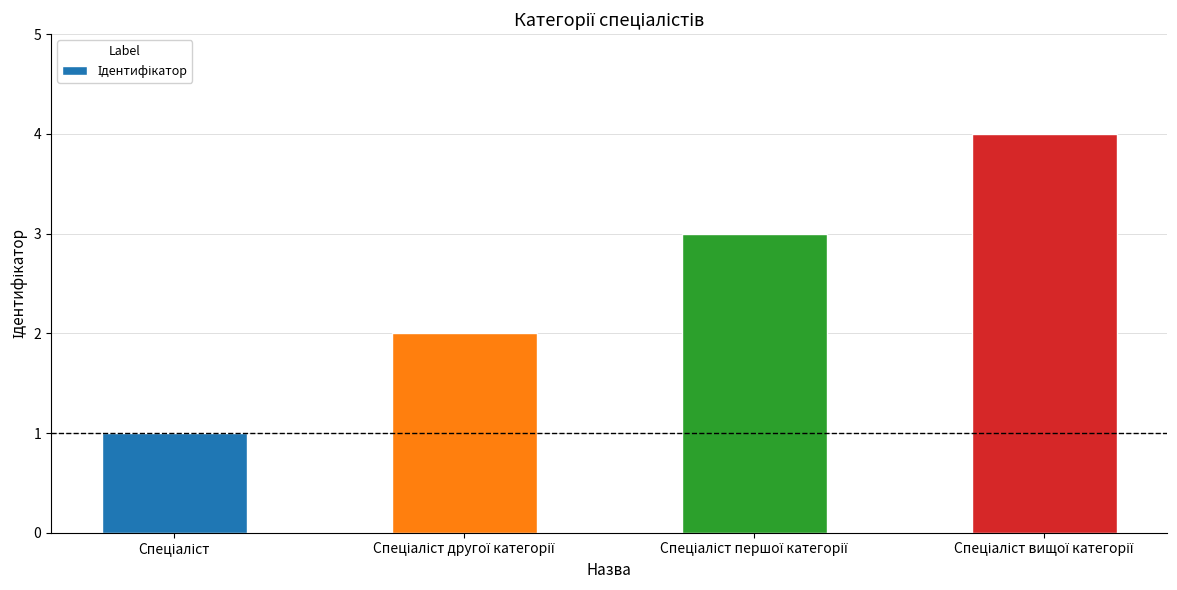

What is the difference between the maximum and minimum values?

3